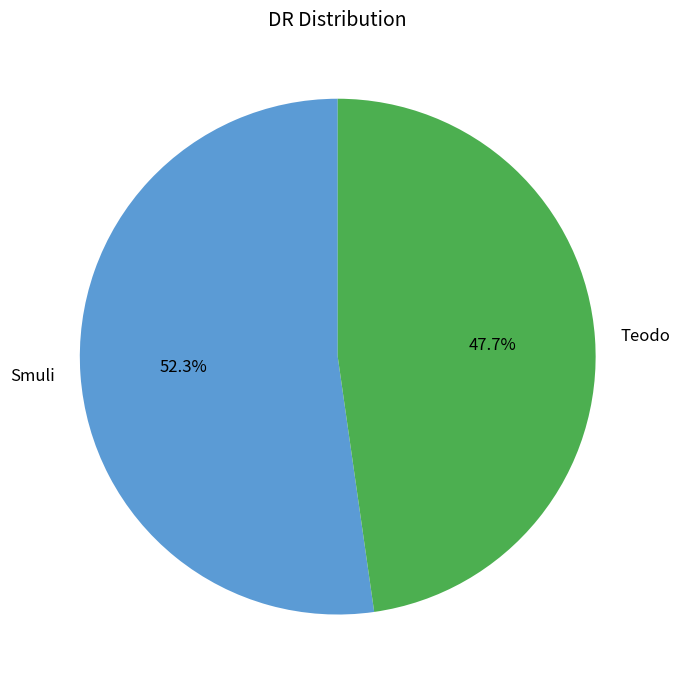

Which has a higher value, Teodo or Smuli?

Smuli